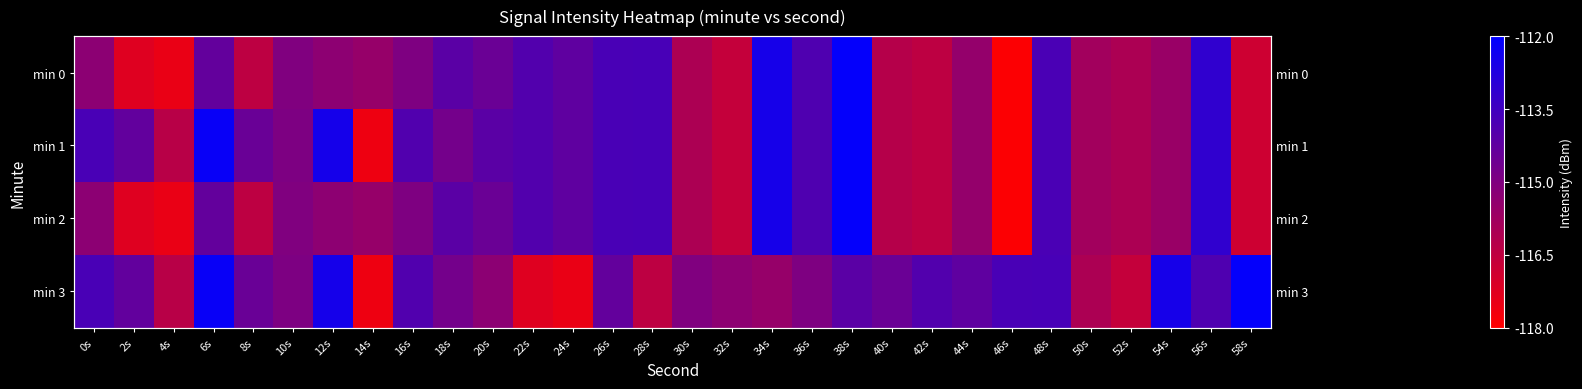

What is the smallest value displayed?

-117.9